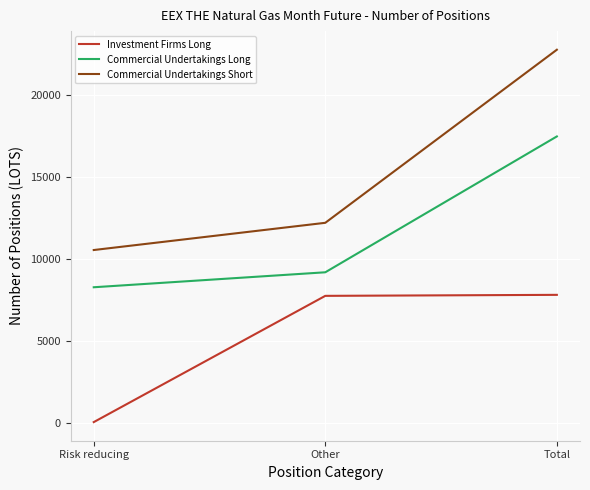

Which category has the lowest value across all series?

Risk reducing